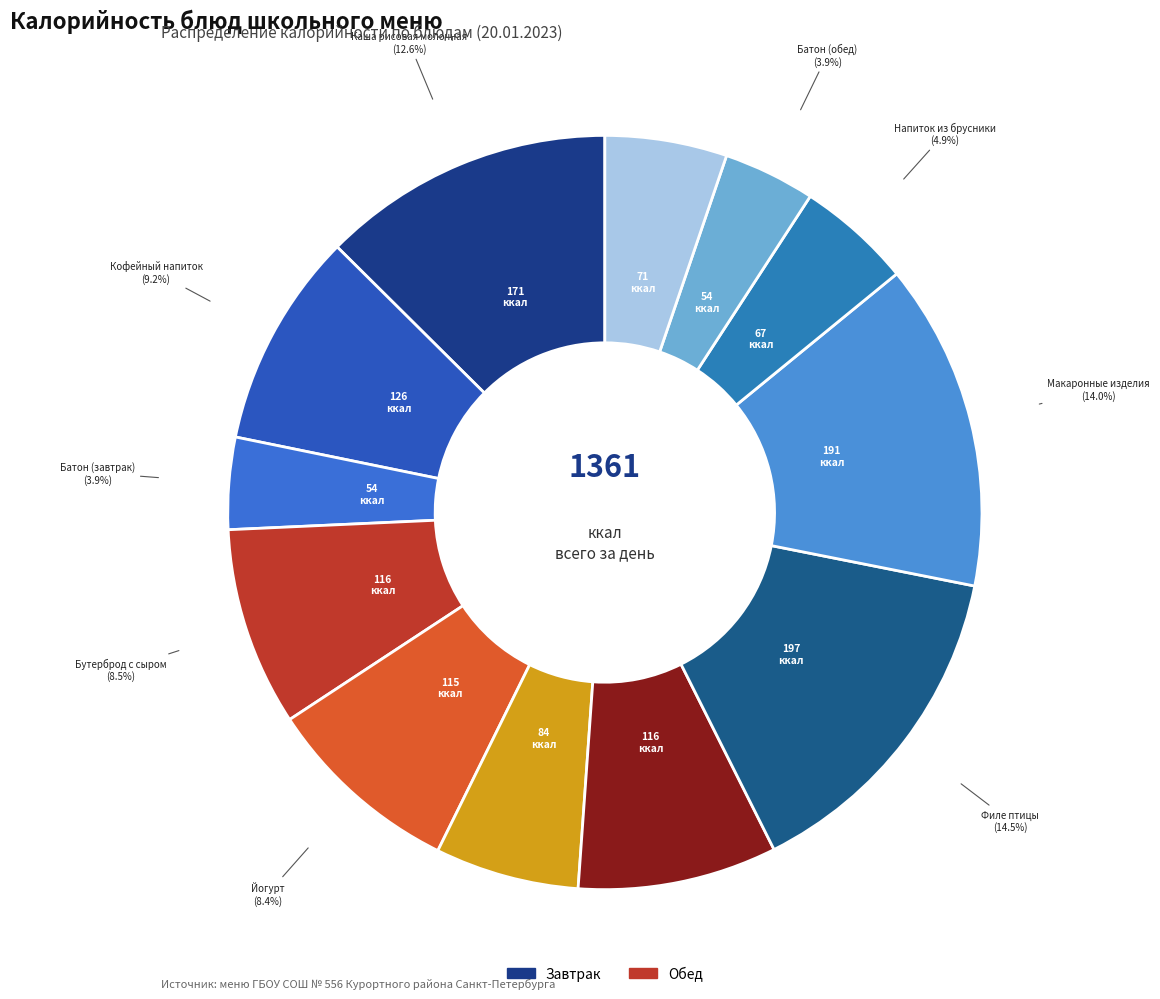

Rank the categories by value from highest to lowest.

Филе птицы, Макаронные изделия, Каша рисовая молочная, Кофейный напиток, Суп картофельный, Бутерброд с сыром, Йогурт, Салат из свеклы, Хлеб ржано-пшеничный, Напиток из брусники, Батон (завтрак), Батон (обед)